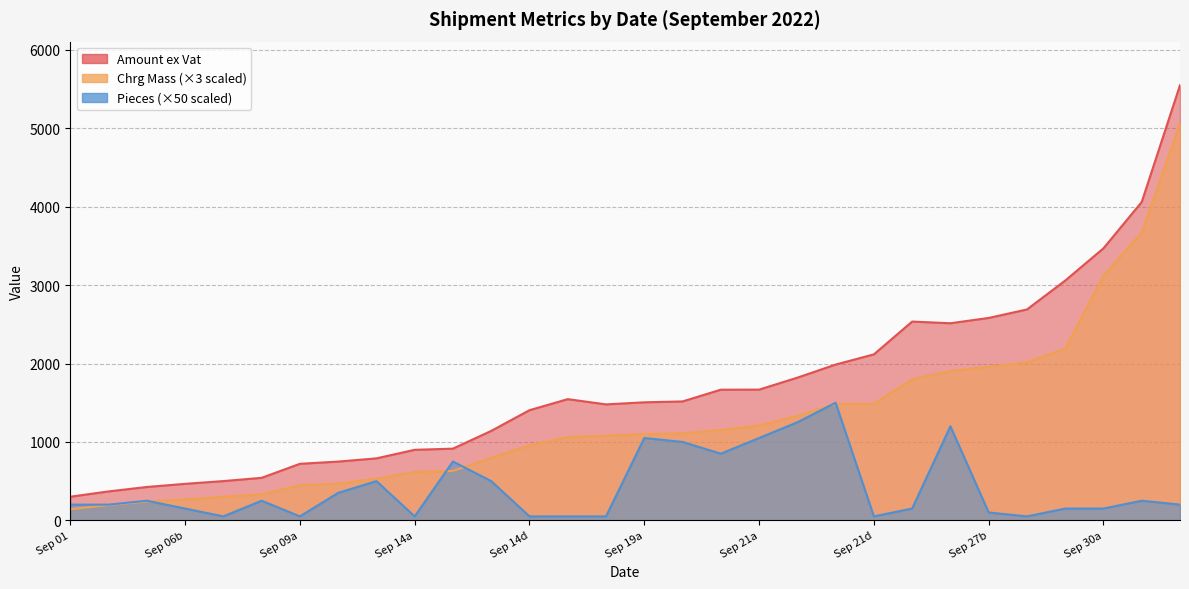

True or false: Pieces and Amount ex Vat cross at least once.

False